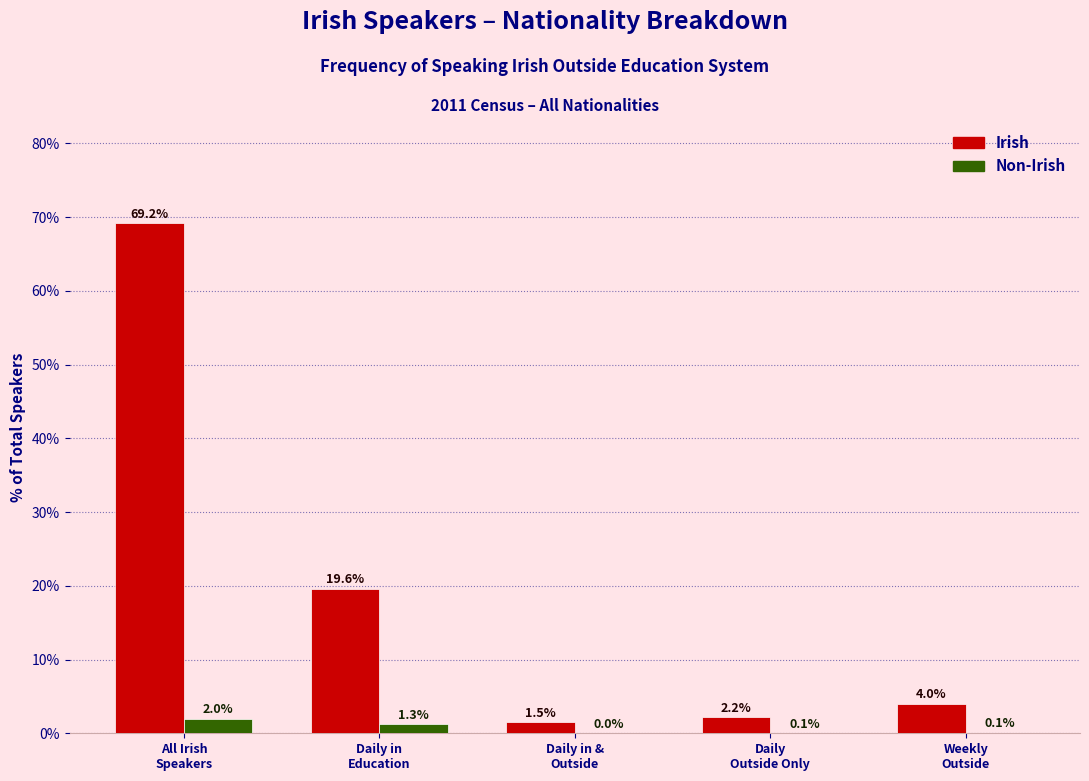

What is the sum of all Non-Irish values?

3.5